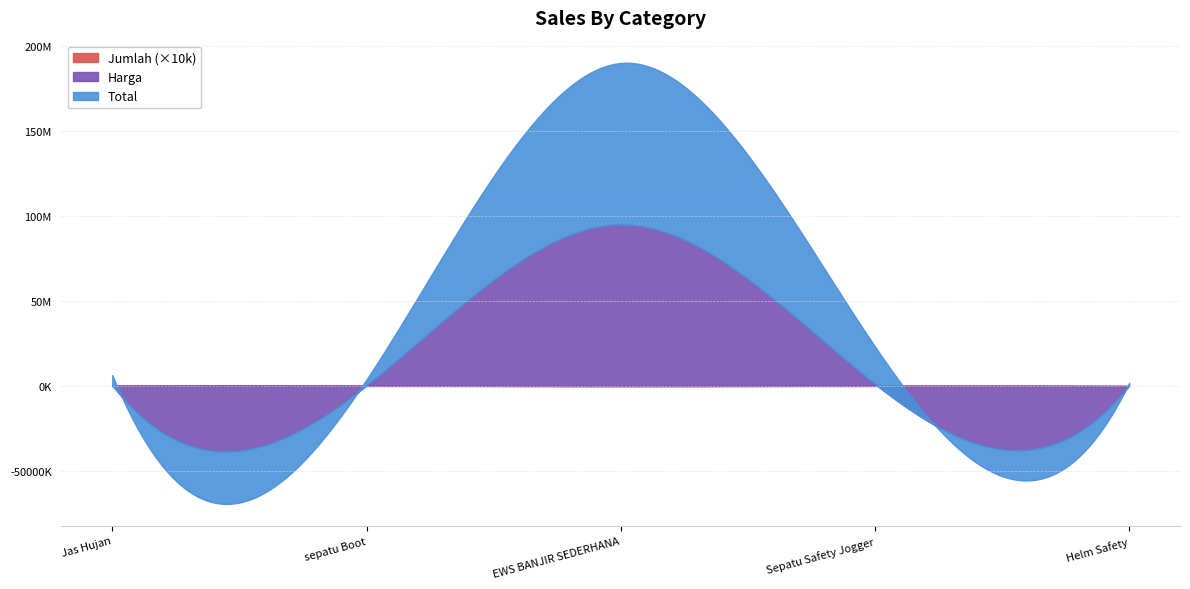

What is the value of the Harga point at the 2nd from the left?

129000